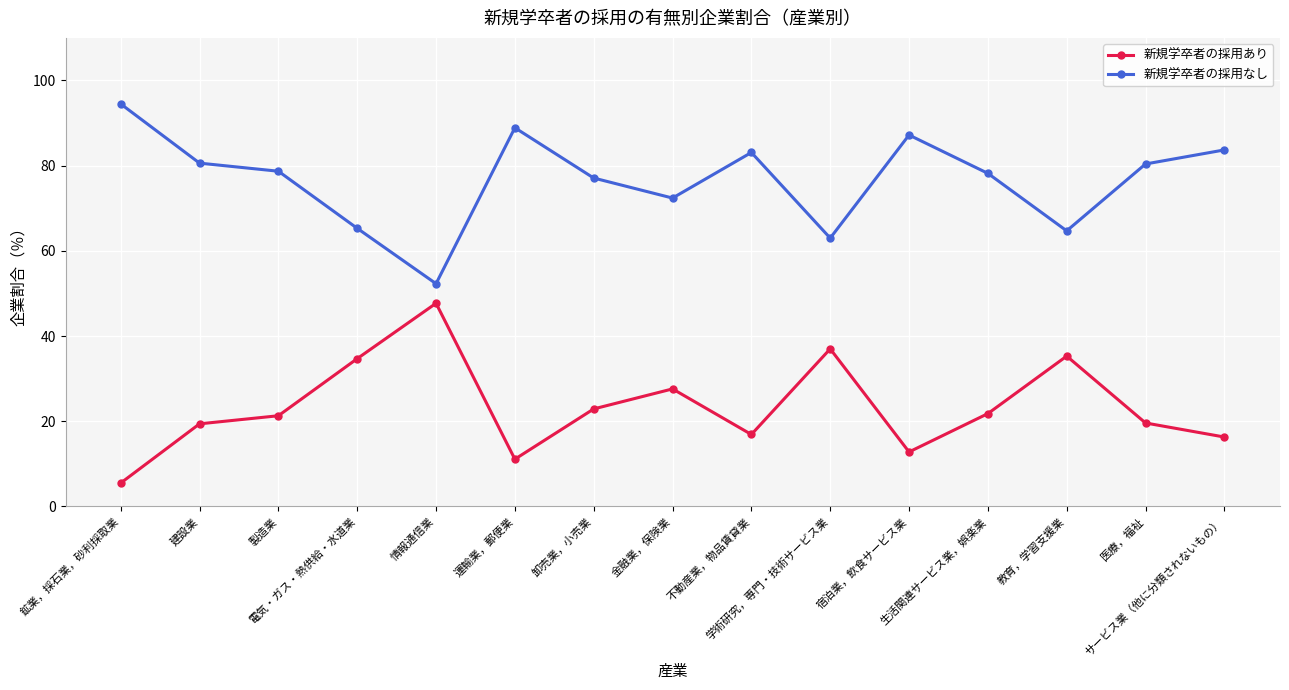

Rank the series by their maximum value, from highest to lowest.

新規学卒者の採用なし, 新規学卒者の採用あり